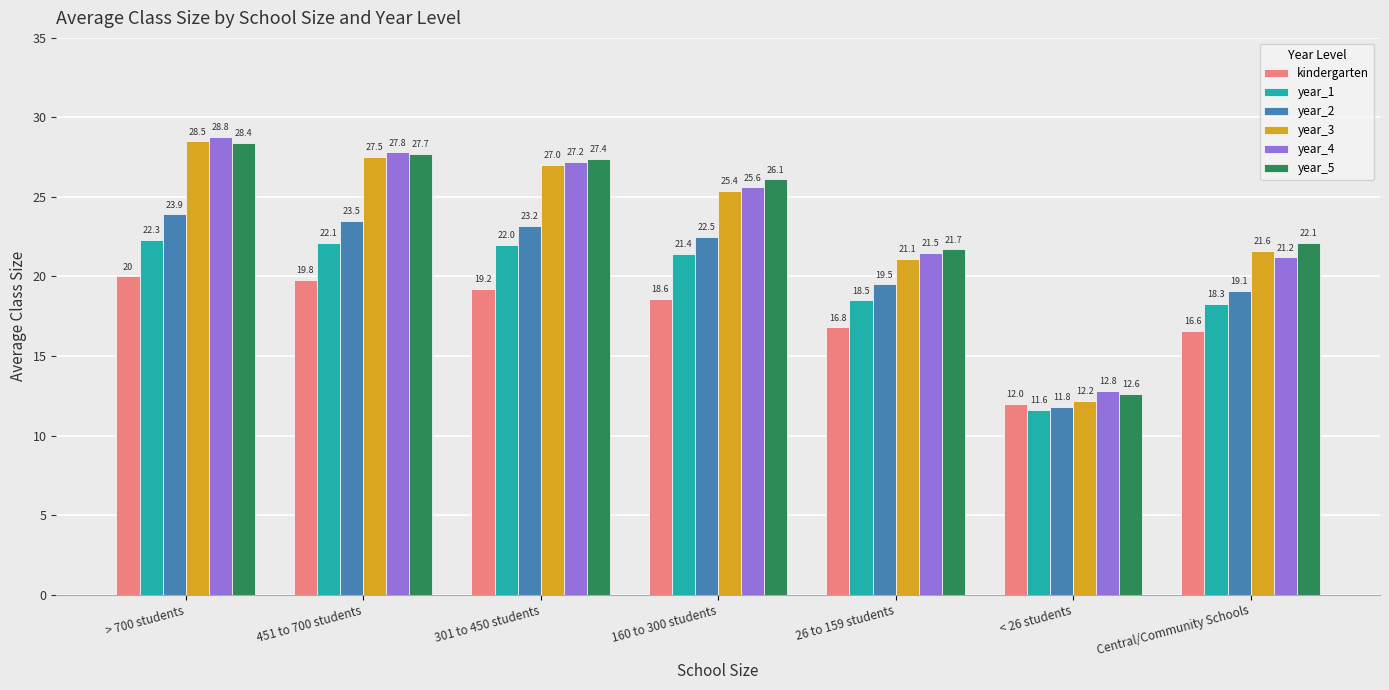

Which series has the largest total across all categories?

year_5